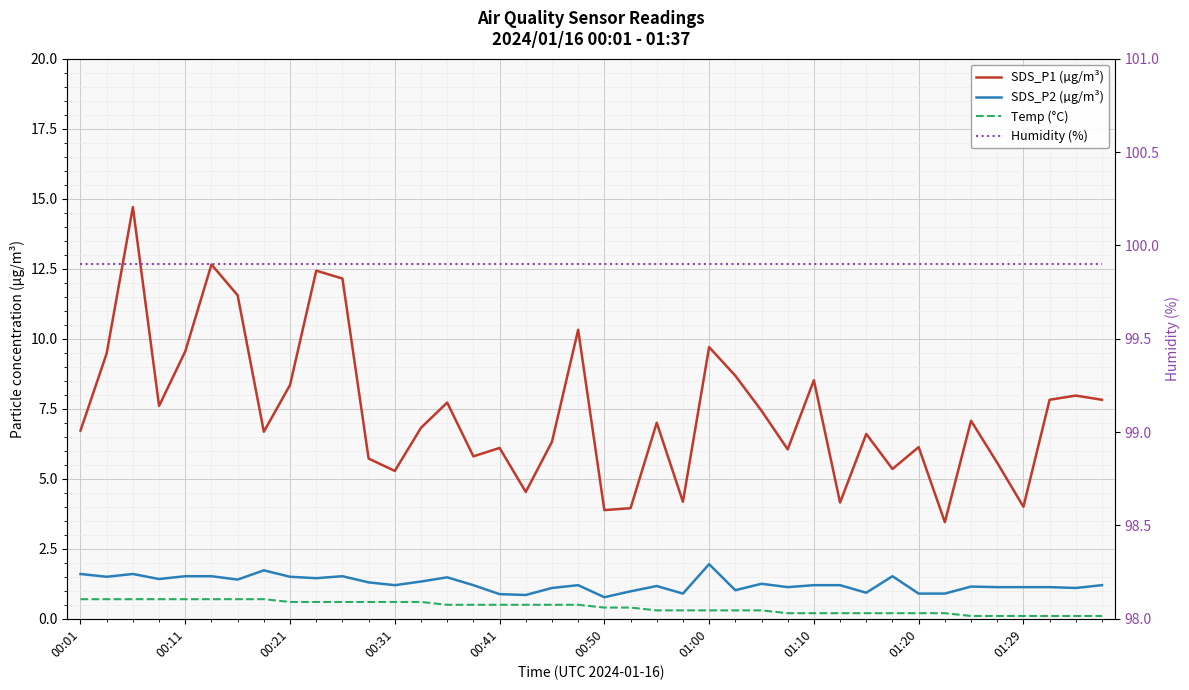

What is the value of the SDS_P1 (µg/m³) point at the 35th from the left?

7.1